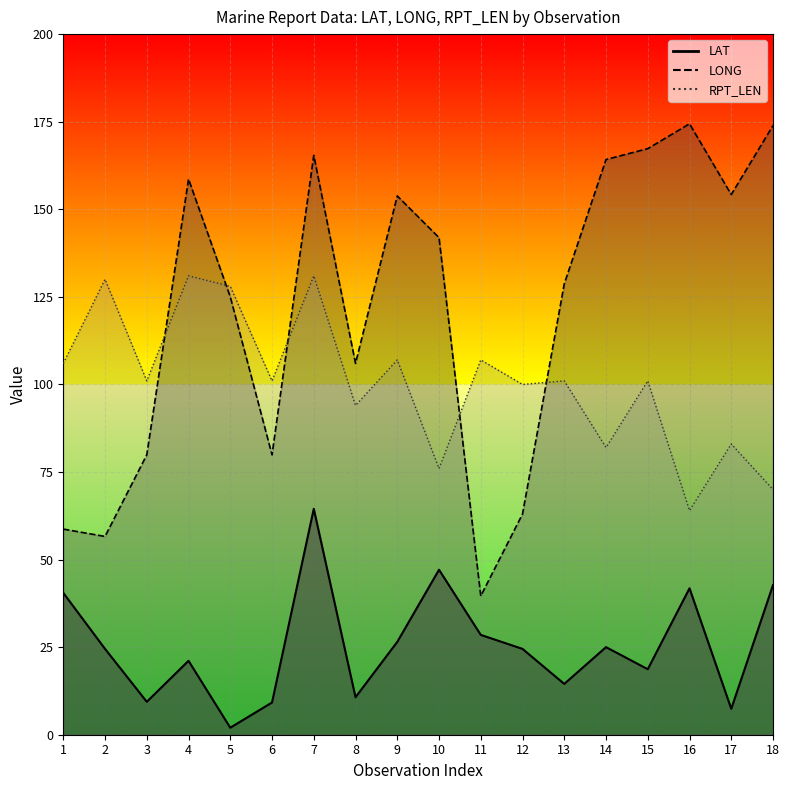

What is the sum of the RPT_LEN values at 5 and 12?

228.0